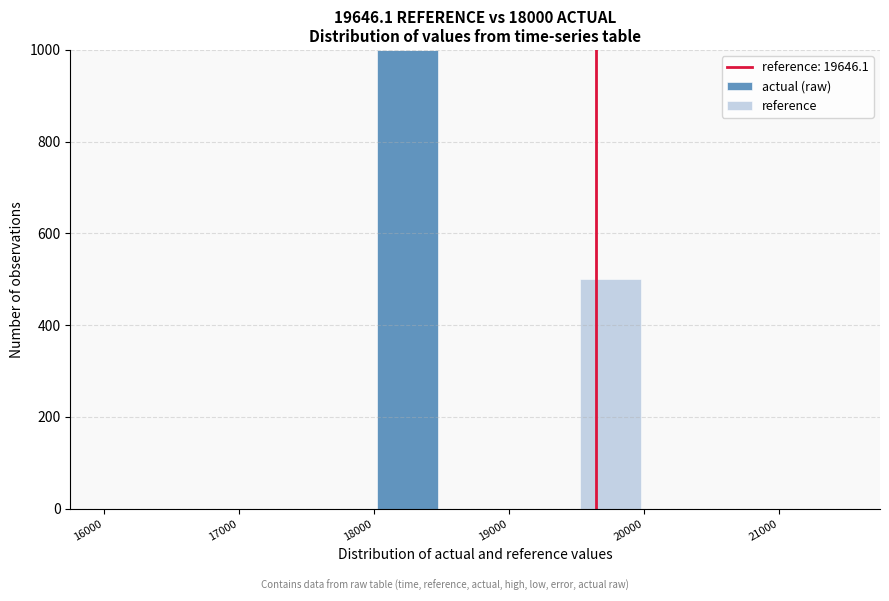

Which range on the x-axis has the tallest stacked bar (by total height)?

18000 to 18500